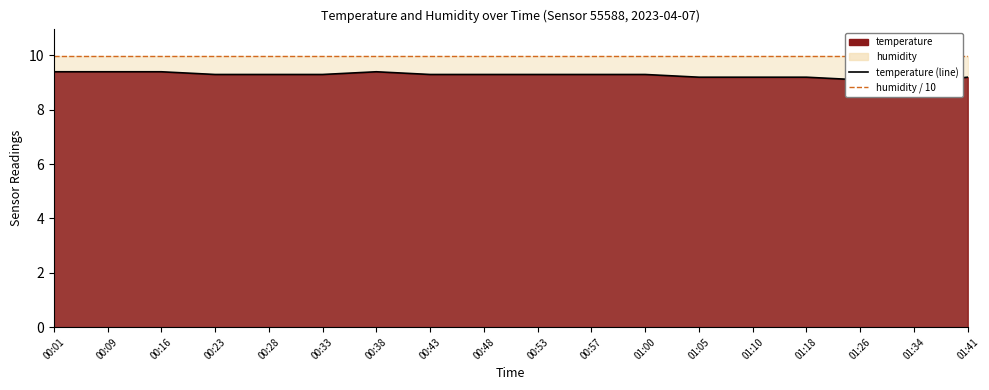

At which label does temperature (line) reach its minimum?

01:34